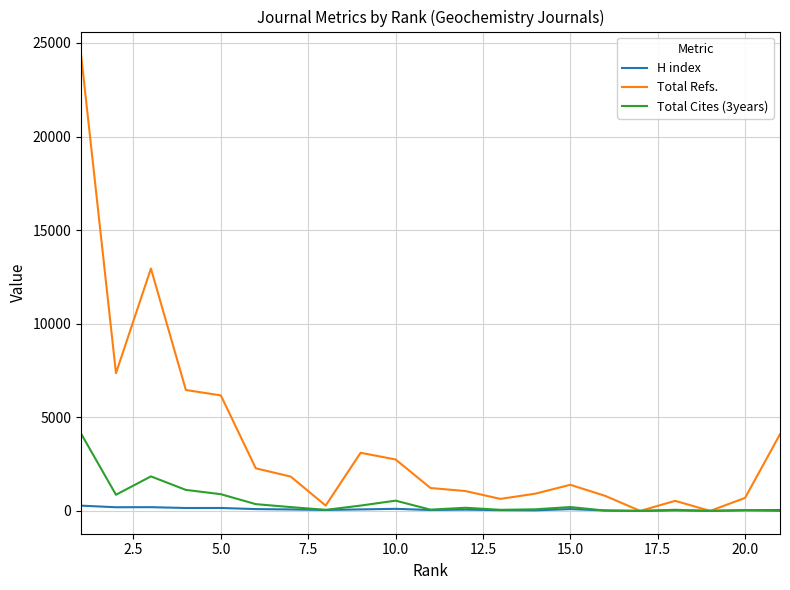

Rank the series by their maximum value, from lowest to highest.

H index, Total Cites (3years), Total Refs.